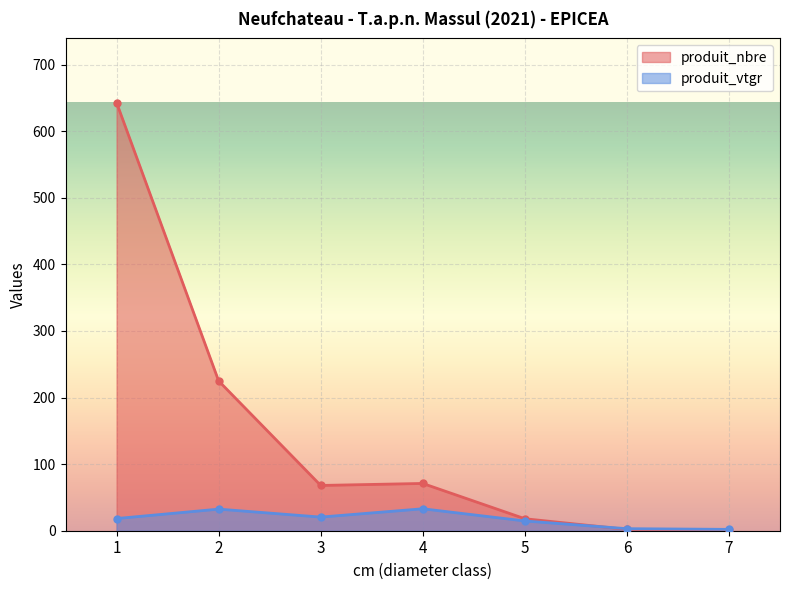

Rank the categories by produit_vtgr value from lowest to highest.

7, 6, 5, 1, 3, 2, 4